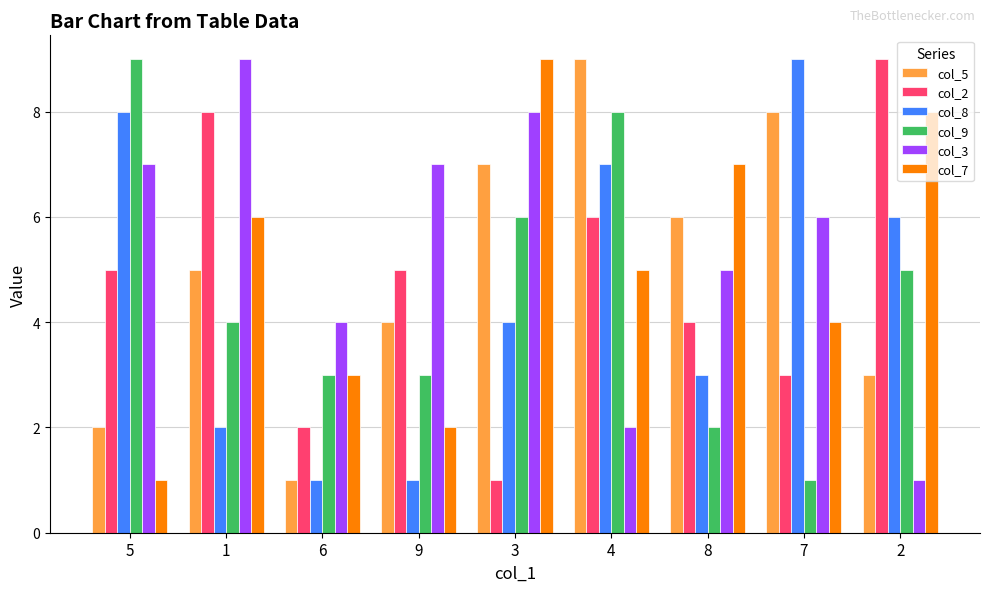

Between 6 and 4, which series saw the biggest shift?

col_5